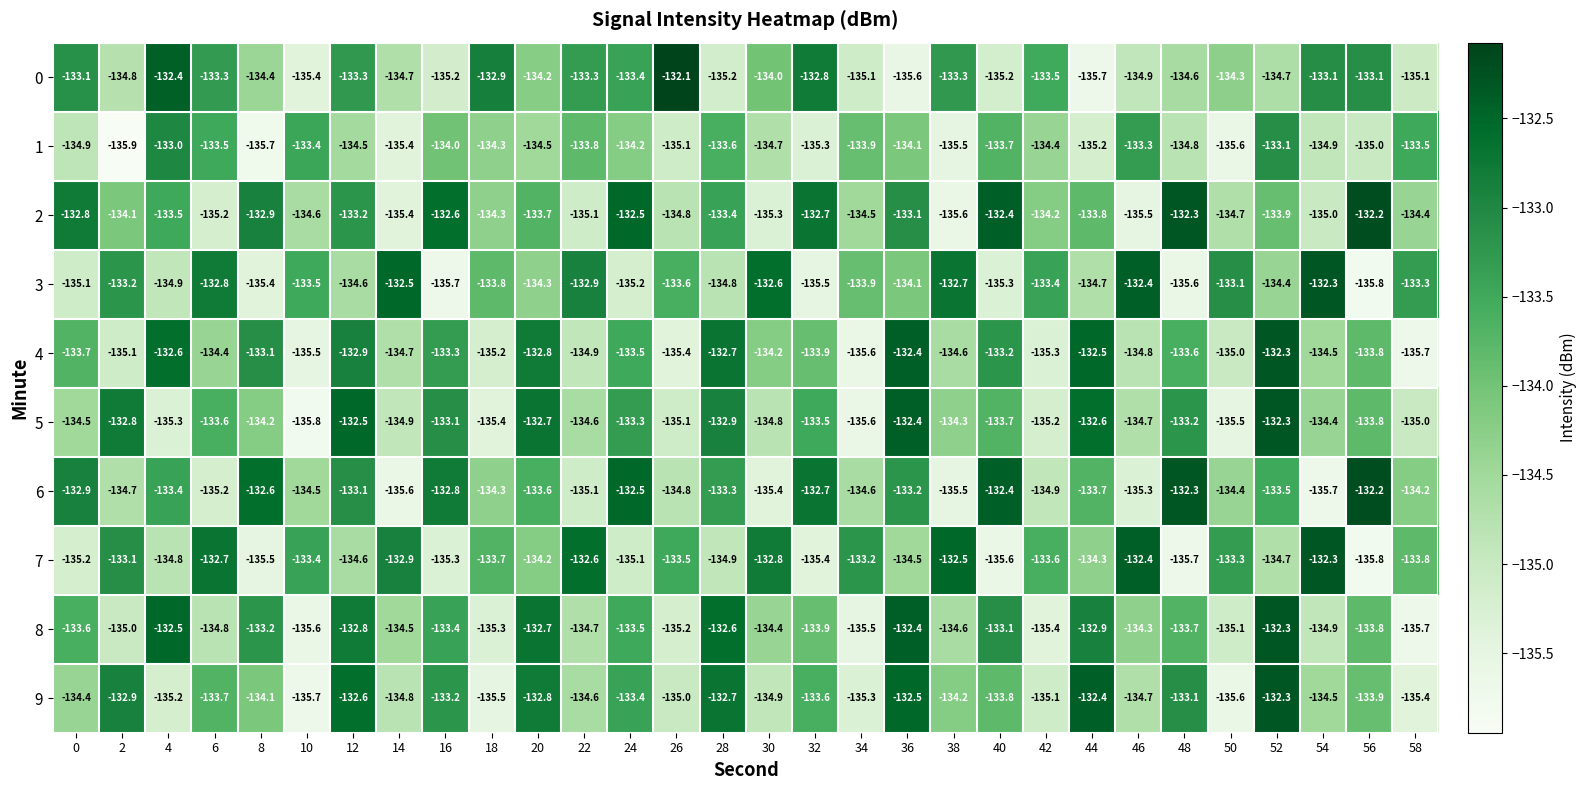

True or false: 9 has a value of -26.9 at 56.

False